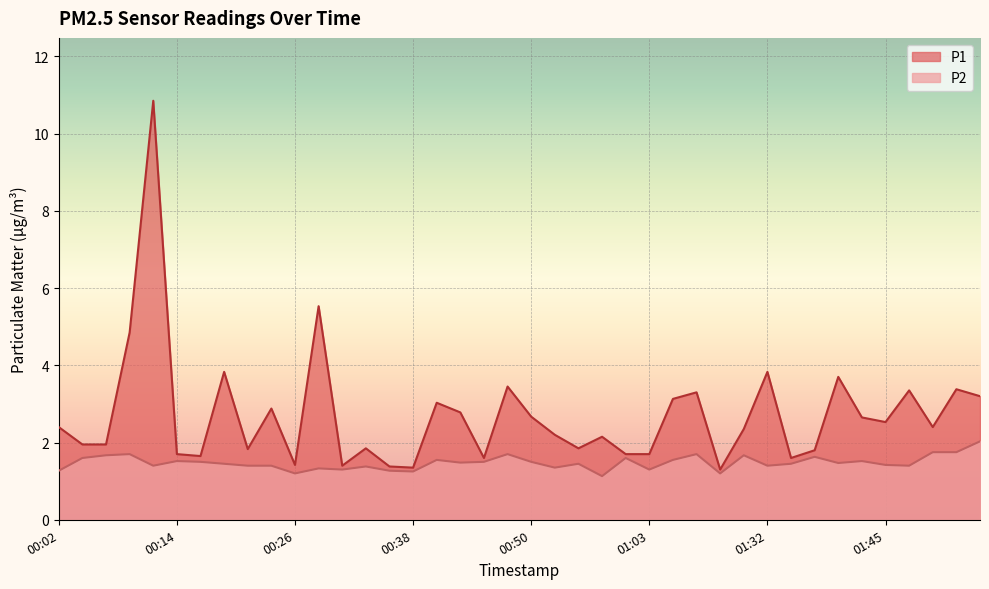

What is the total value across all series at 01:50?

4.2